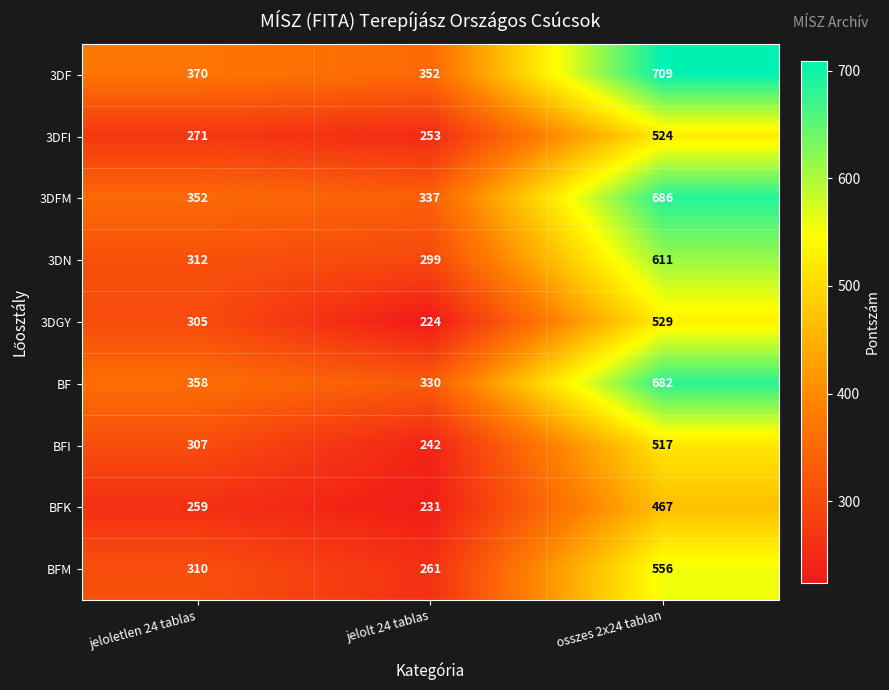

What is the lowest value of the BF series?

330